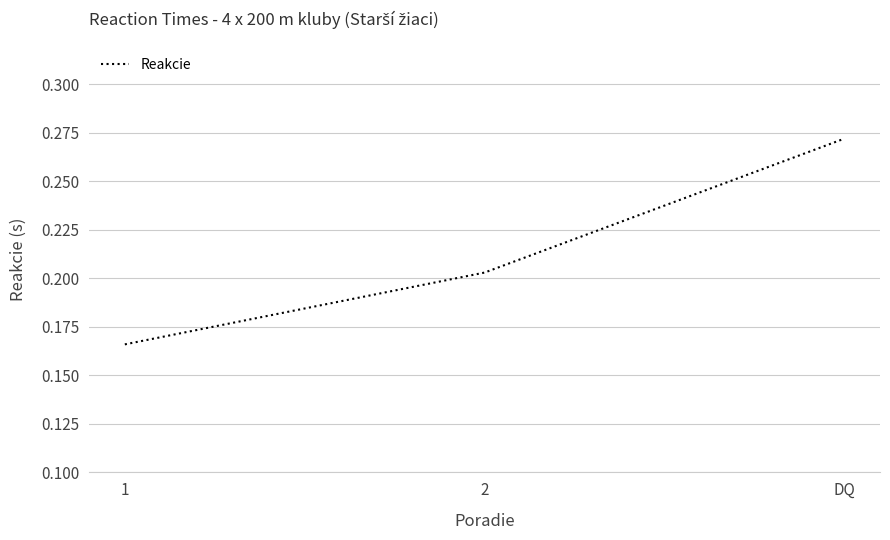

The value at DQ is 0.1. True or false?

False